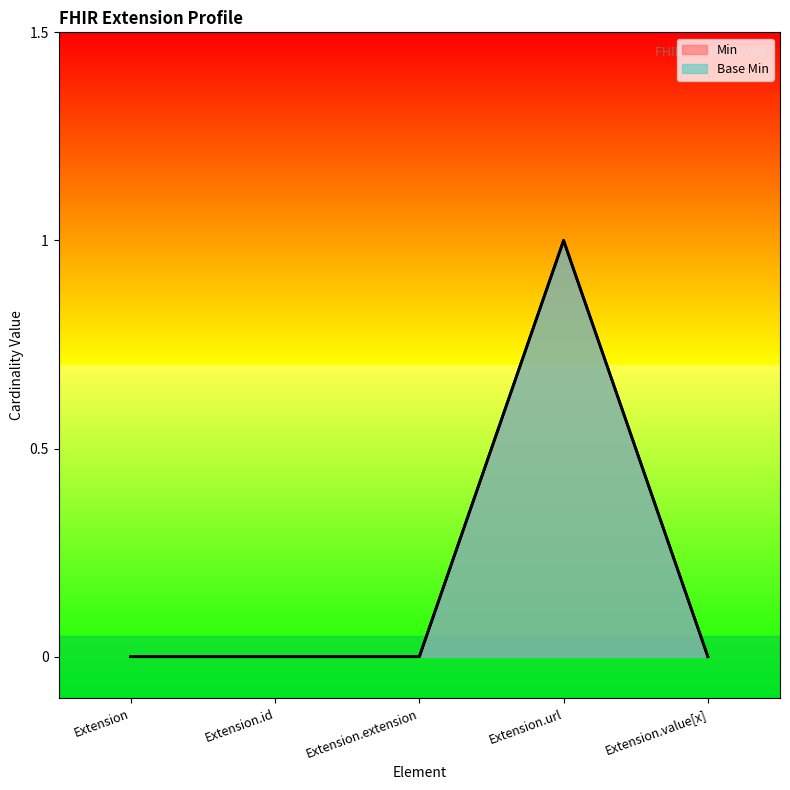

Read the Min value at Extension.url.

1